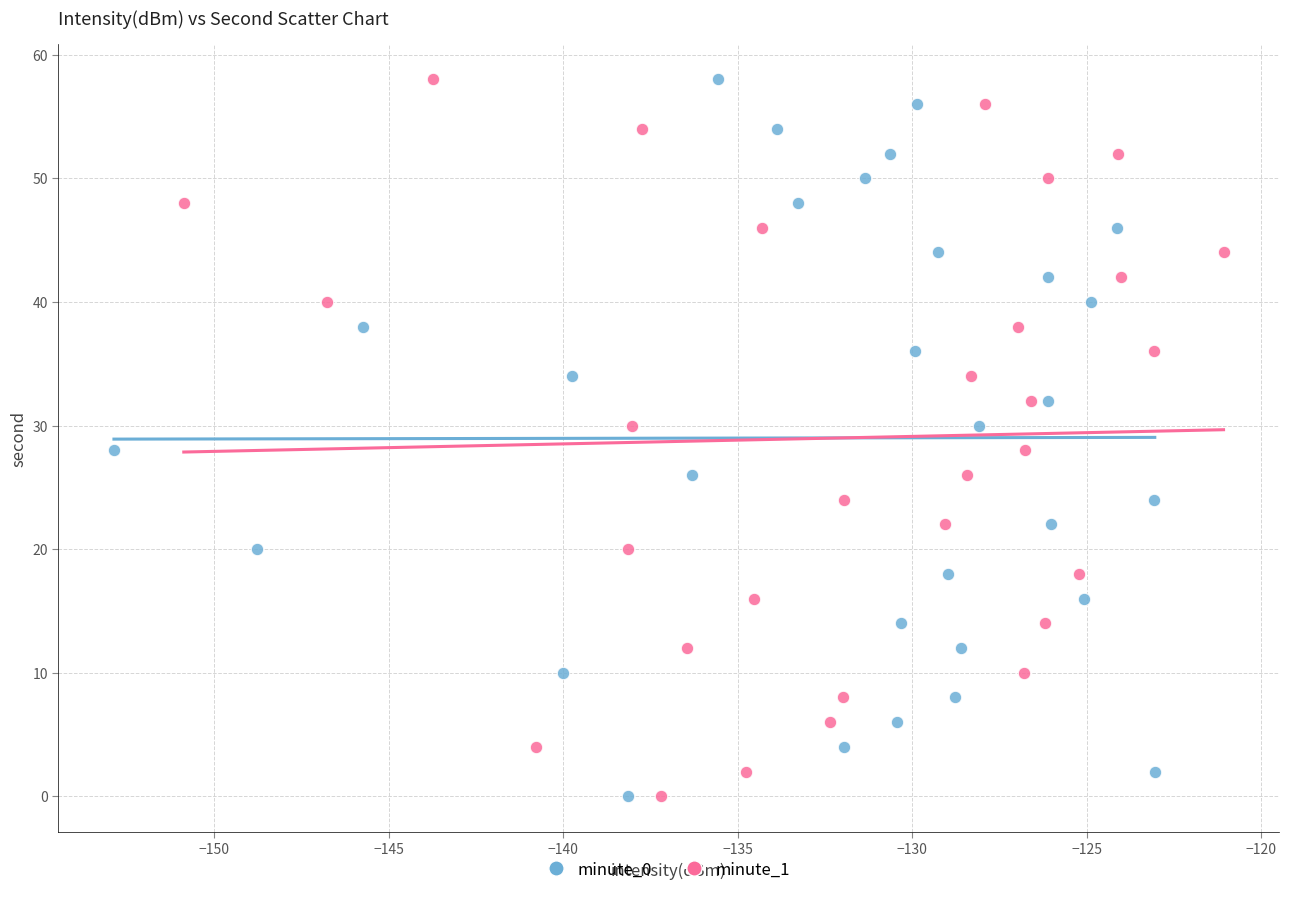

What are all the series names shown in the legend?

minute_0, minute_1